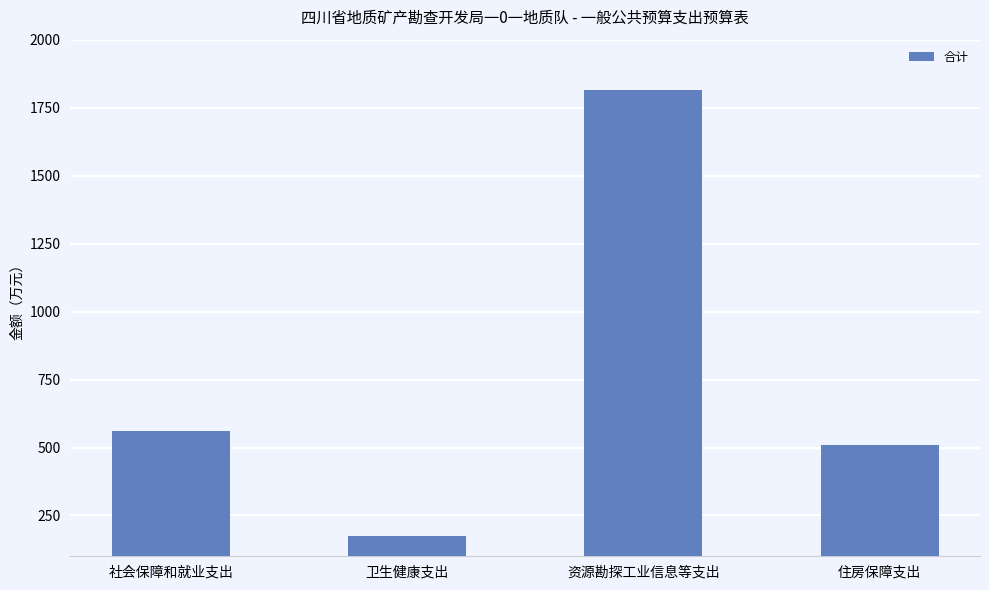

What is the change in value from 资源勘探工业信息等支出 to 住房保障支出?

-1306.6